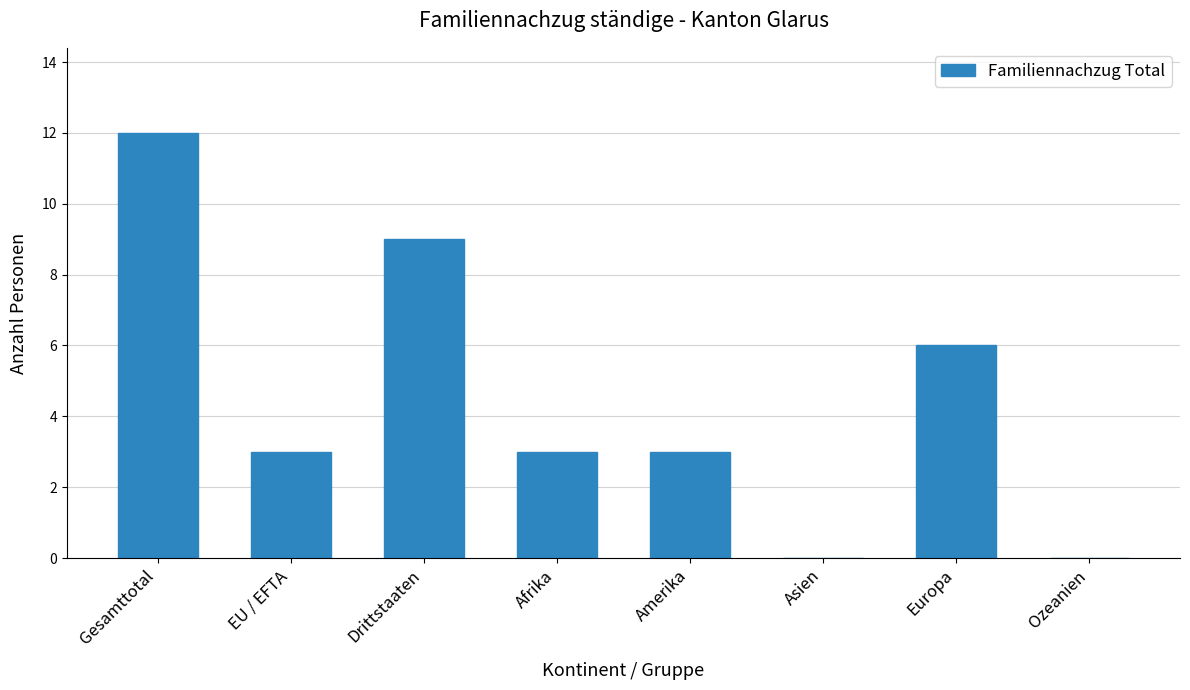

Reading left to right, extract all data points from this chart.

Gesamttotal=12	EU / EFTA=3	Drittstaaten=9	Afrika=3	Amerika=3	Asien=0	Europa=6	Ozeanien=0